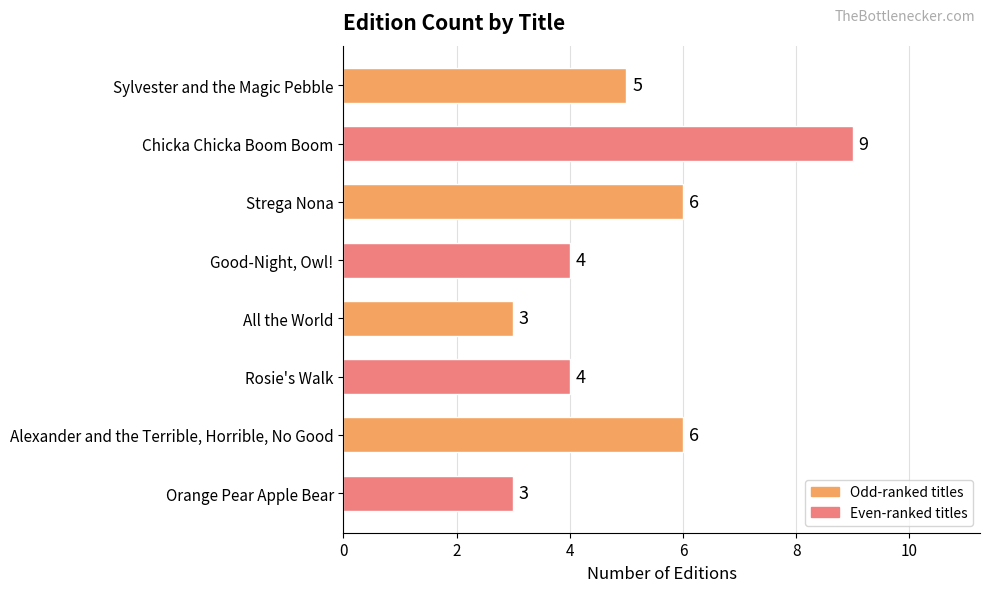

Count the number of data series in this chart.

1